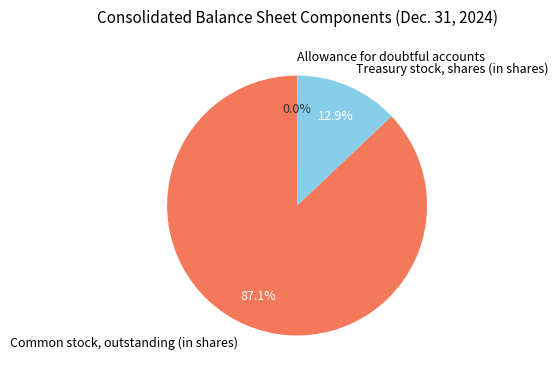

Which slice is the largest?

Common stock, outstanding (in shares)